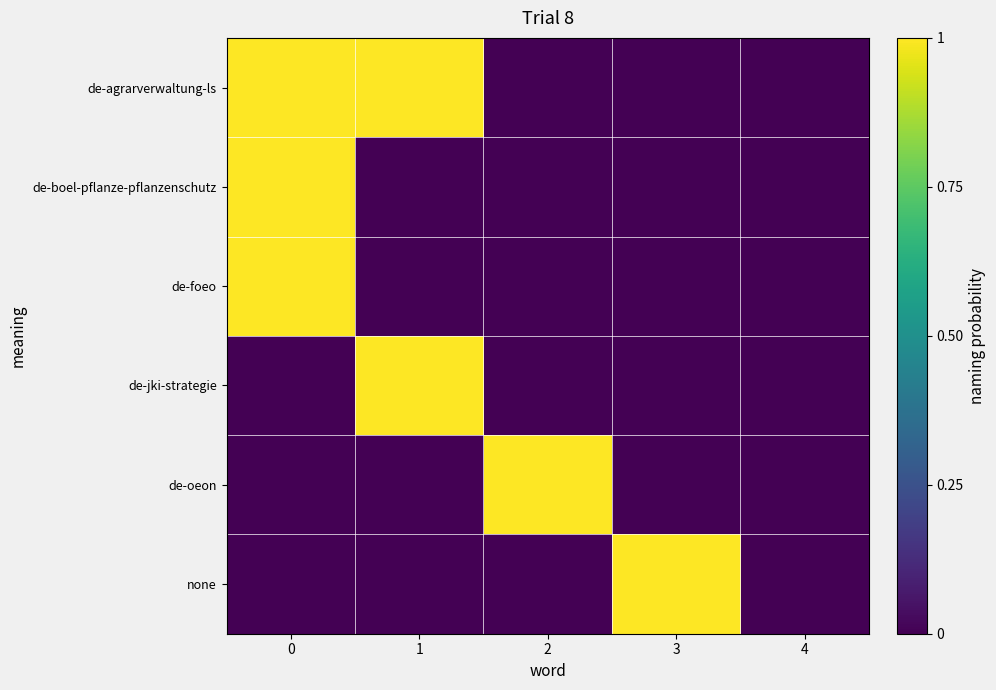

Reading right to left, extract all data points from this chart.

de-agrarverwaltung-ls: 4=0	3=0	2=0	1=1	0=1
de-boel-pflanze-pflanzenschutz: 4=0	3=0	2=0	1=0	0=1
de-foeo: 4=0	3=0	2=0	1=0	0=1
de-jki-strategie: 4=0	3=0	2=0	1=1	0=0
de-oeon: 4=0	3=0	2=1	1=0	0=0
none: 4=0	3=1	2=0	1=0	0=0